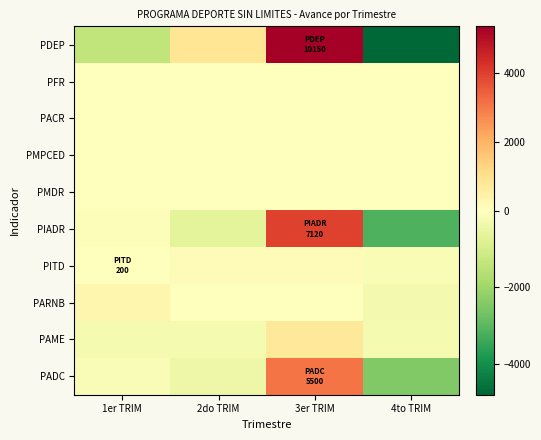

Which has a higher value, 3er TRIM or 2do TRIM?

3er TRIM